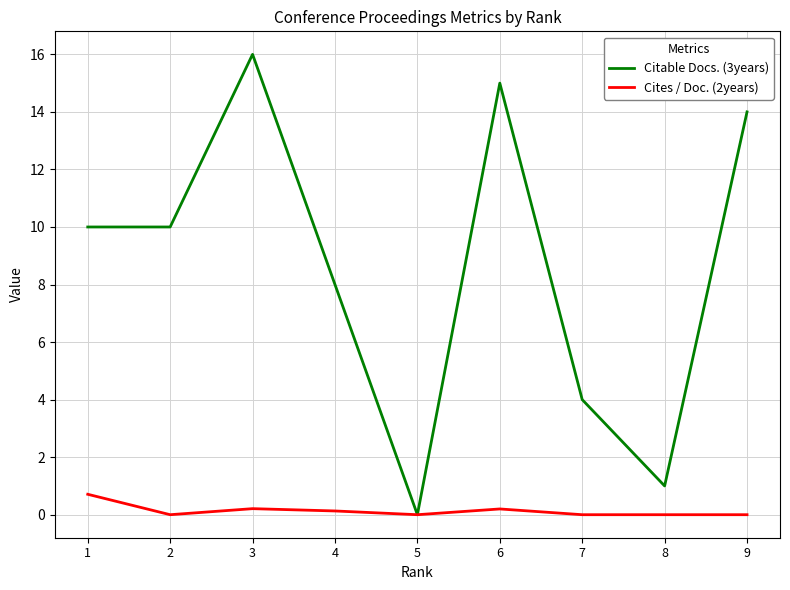

At which label does Citable Docs. (3years) reach its minimum?

5